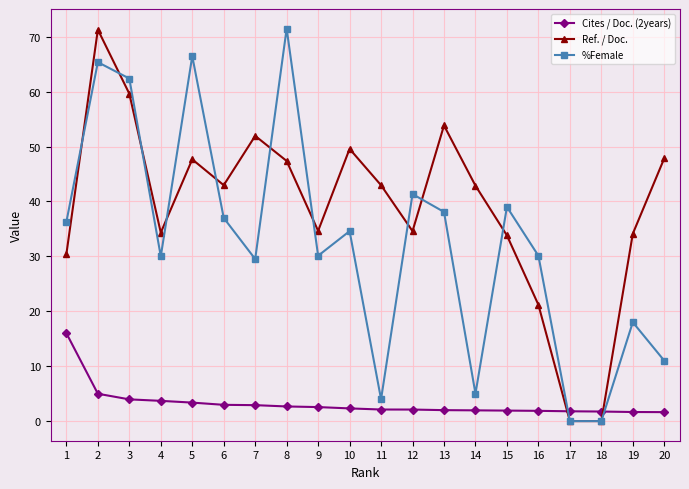

Read the %Female value at 10.

34.6